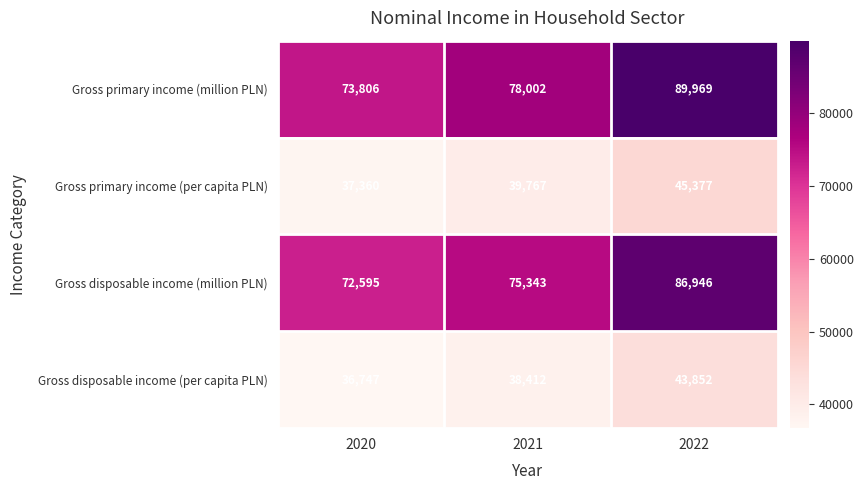

Which series has the largest total across all categories?

Gross primary income (million PLN)